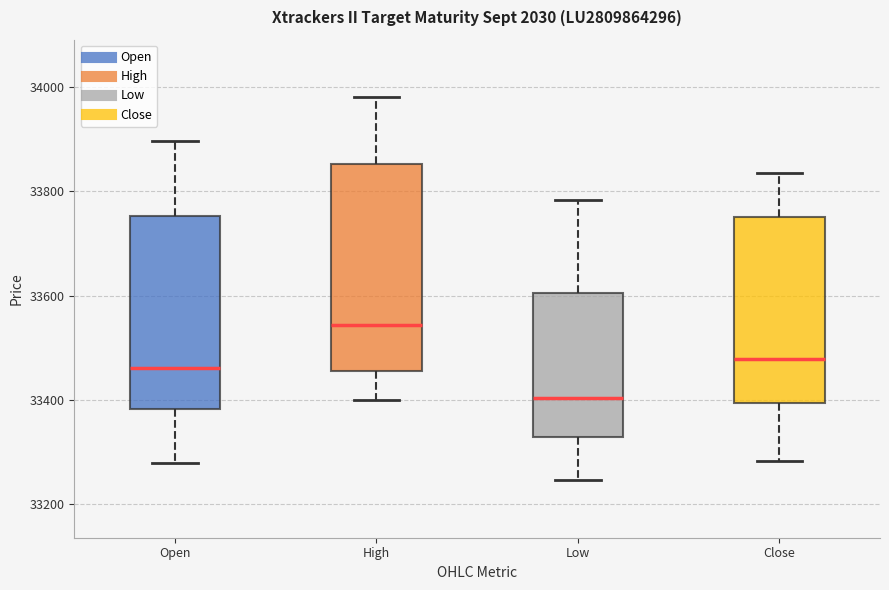

Which box's median line is the highest?

High